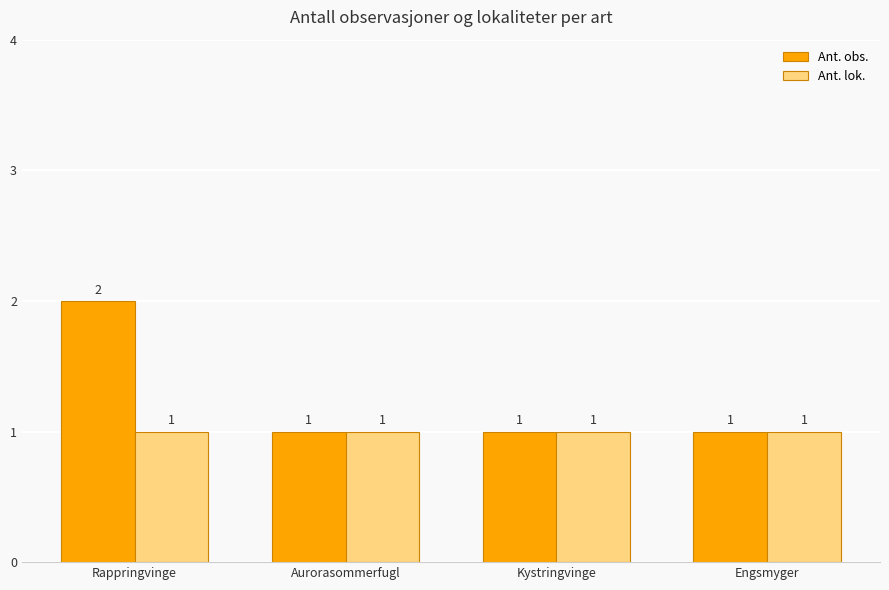

What is the label of the 3rd bar from the right?

Aurorasommerfugl